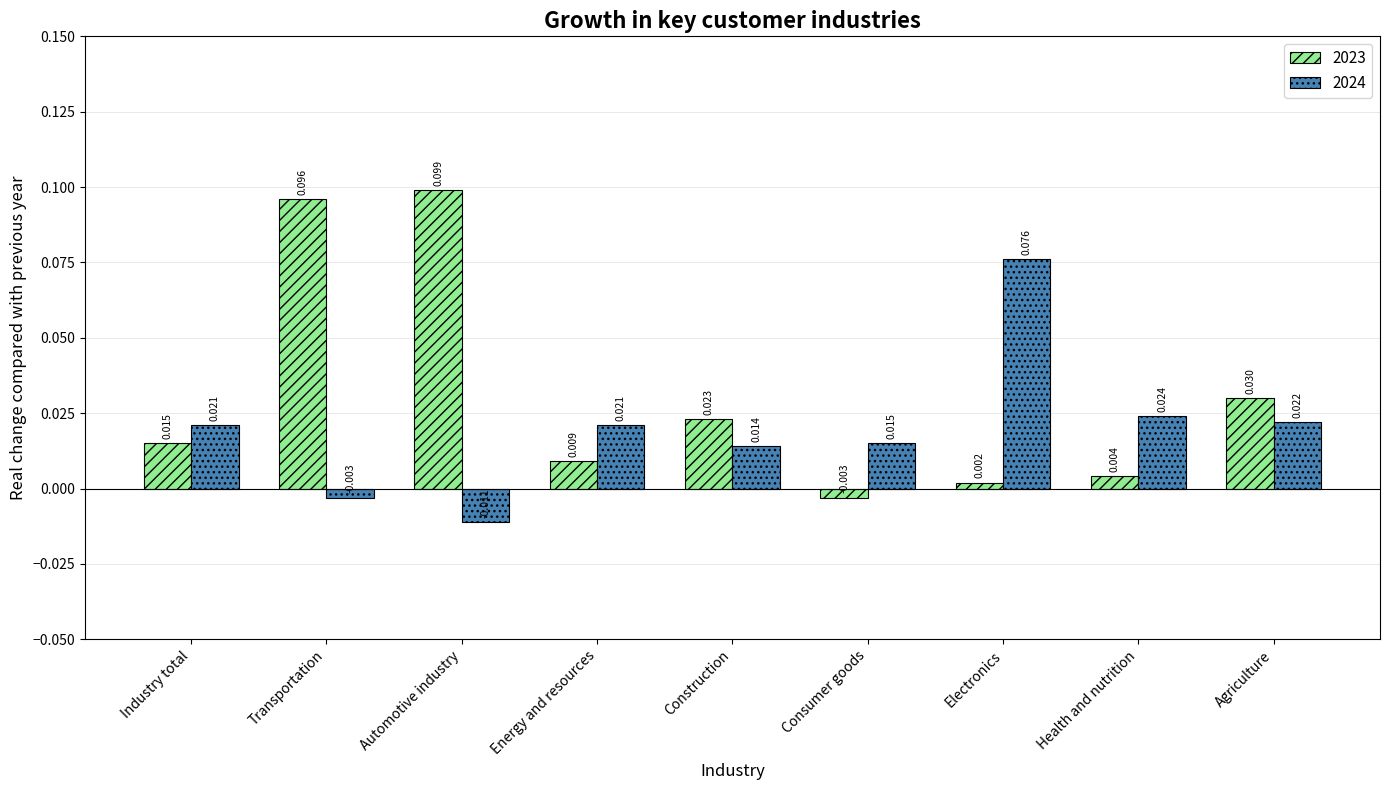

At which category is the sum across all series the highest?

Transportation